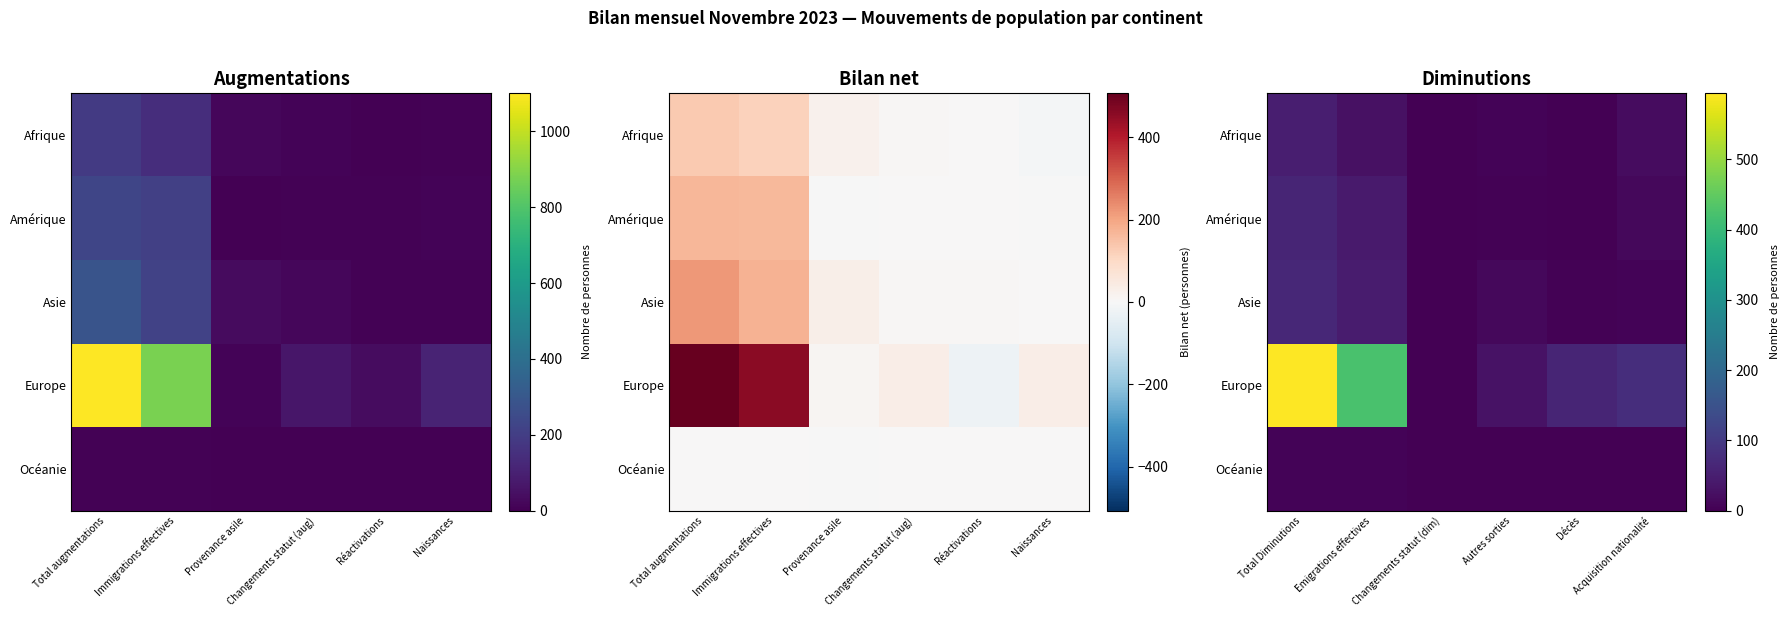

The Afrique series shows 29 at Acquisition nationalité. True or false?

False